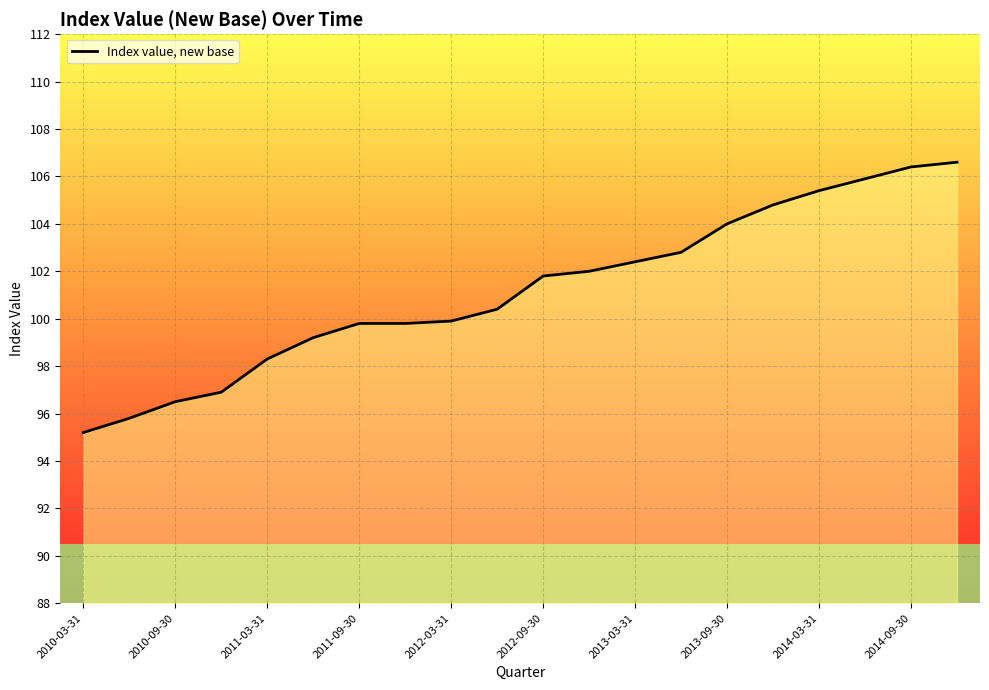

What is the smallest value displayed?

95.2